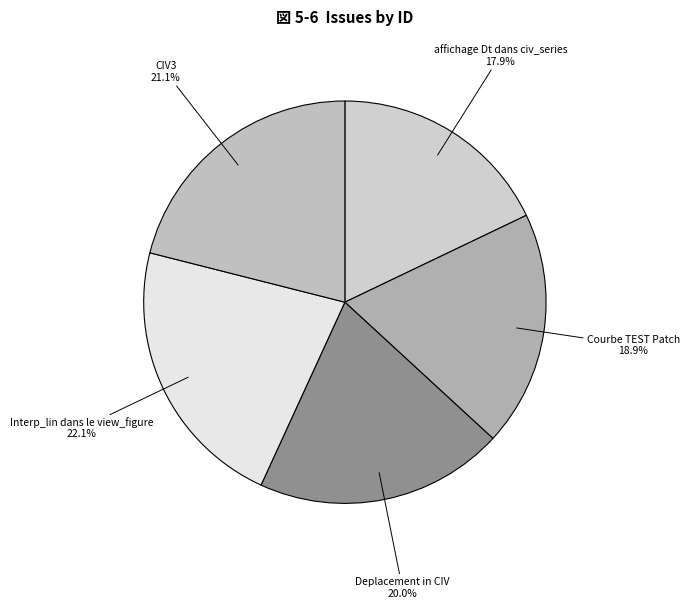

Does any single category account for the majority?

No